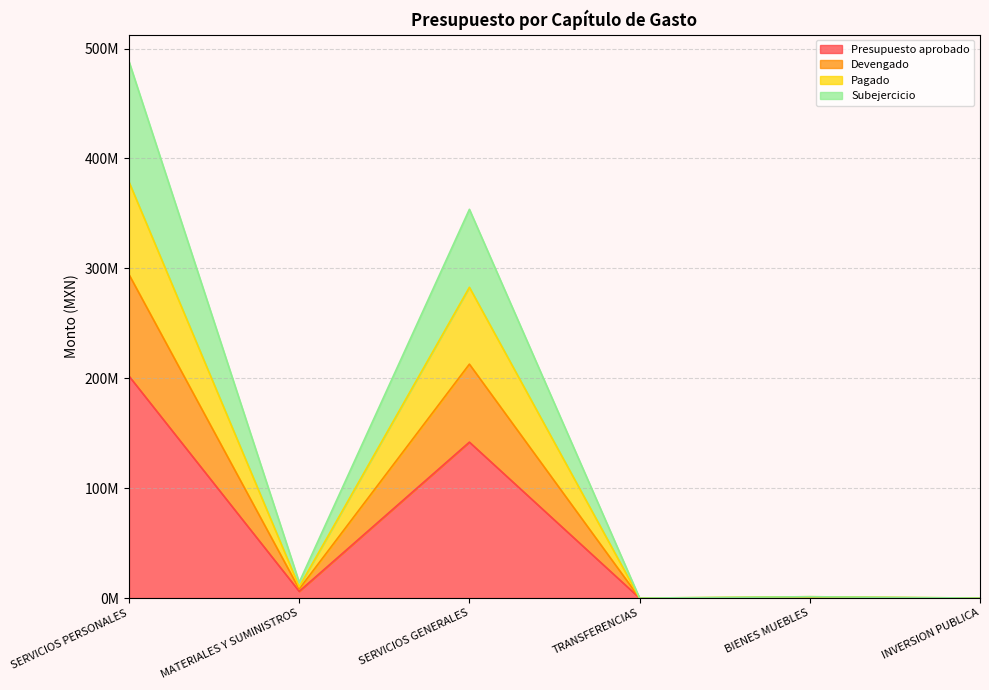

How many values in the Subejercicio series exceed 8218049?

2